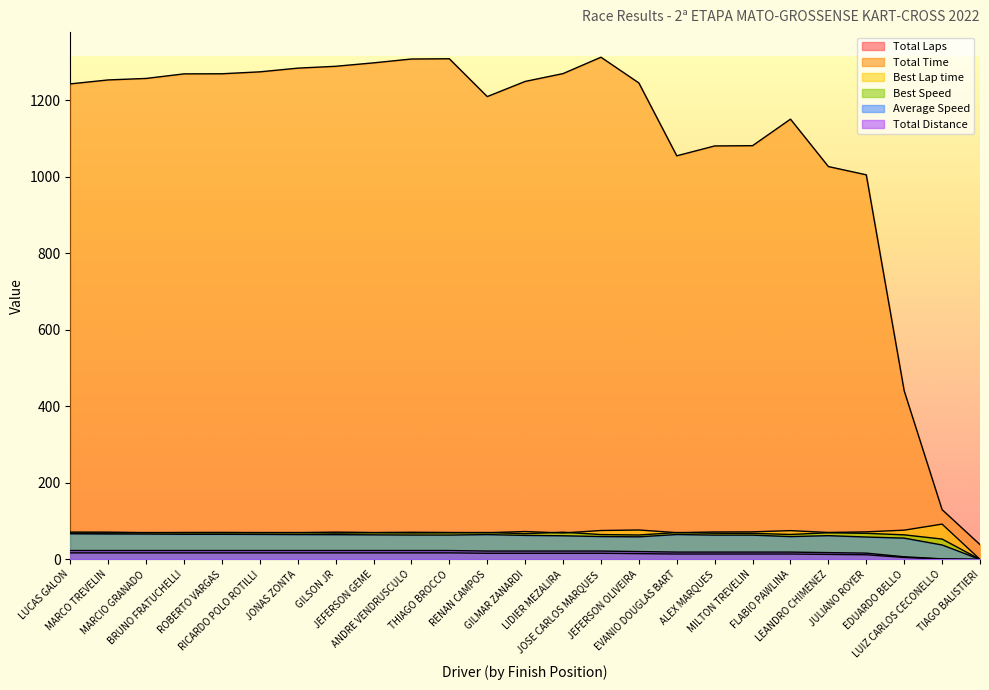

The value of Total Distance at RICARDO POLO ROTILLI is 17.0. True or false?

True